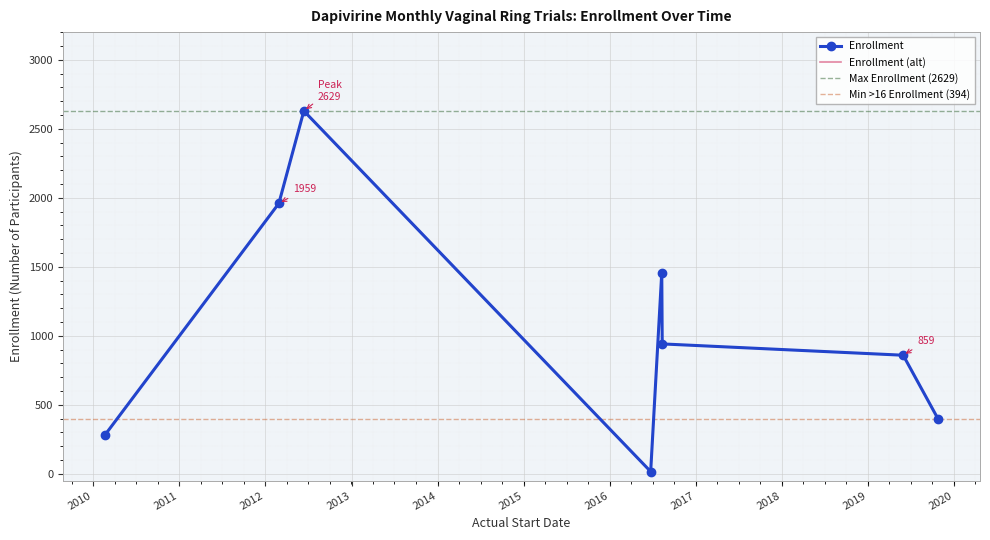

How many interior local valleys (lower than both neighbors) does the data have?

1